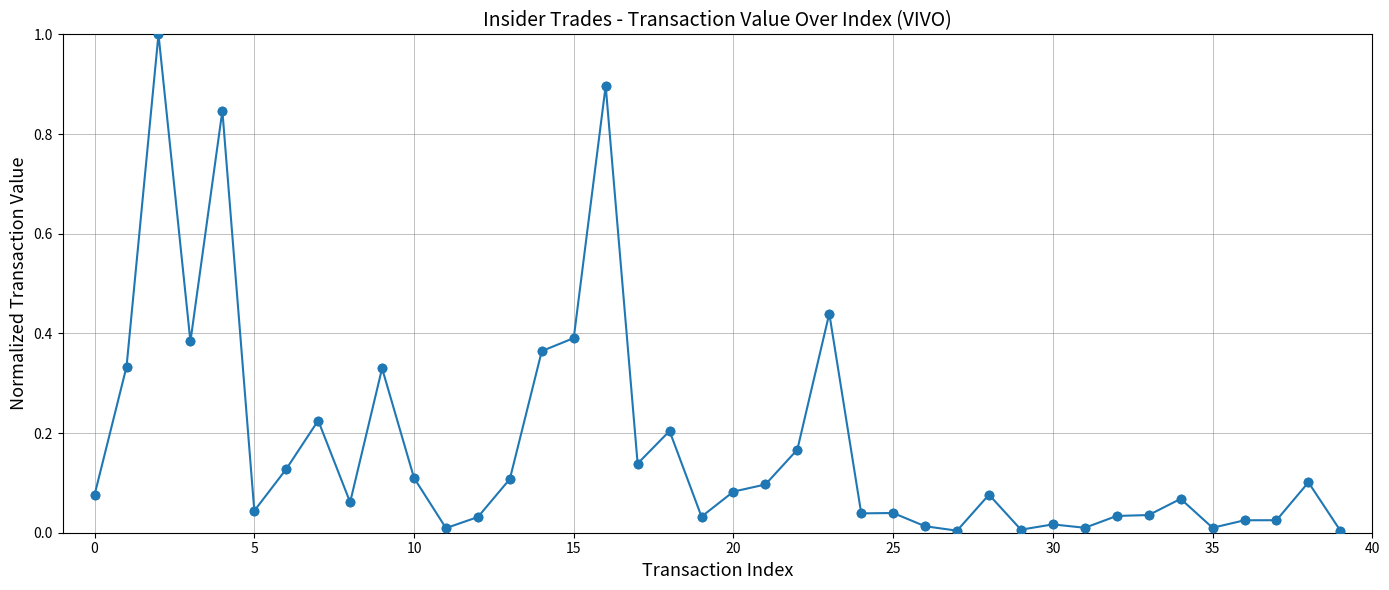

What is the greatest value displayed?

1.0